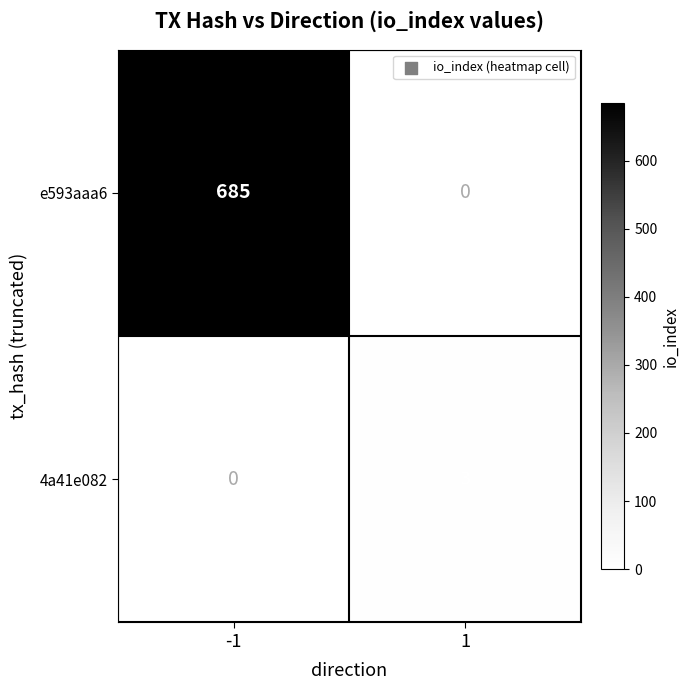

The e593aaa6 series shows 991 at -1. True or false?

False